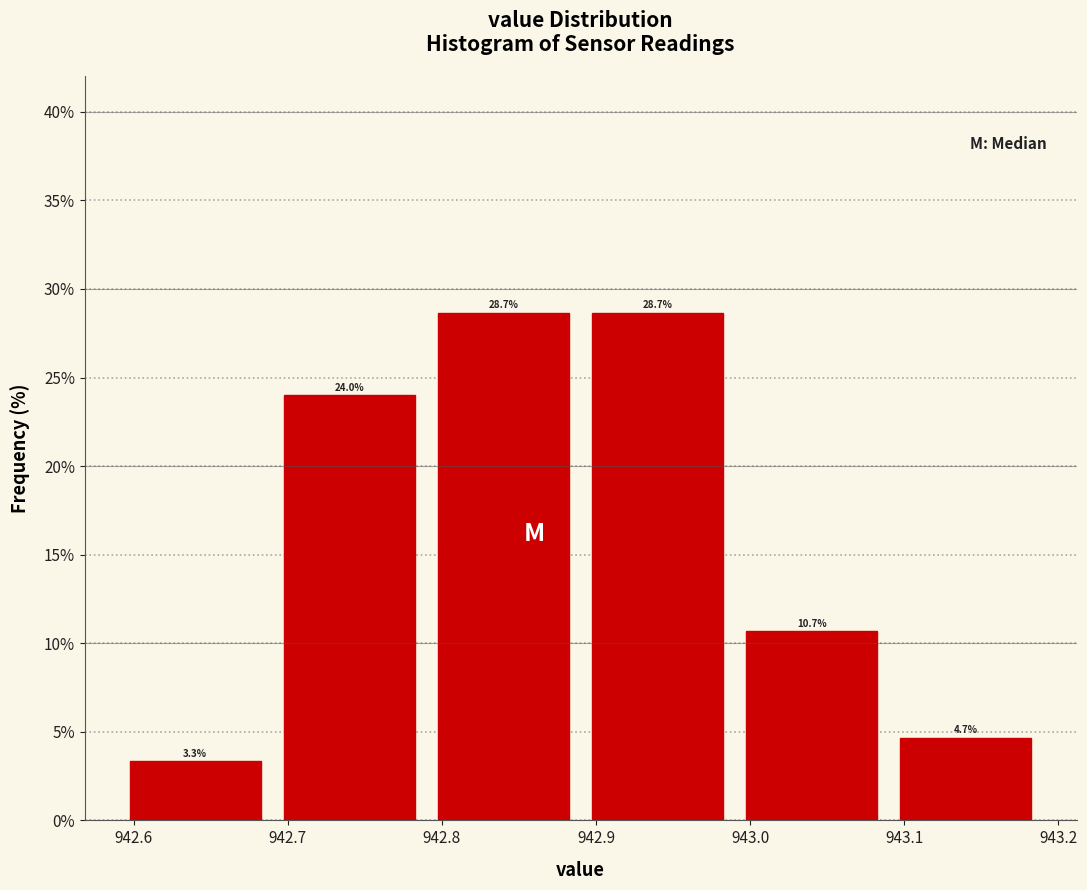

Reading left to right, transcribe this chart: for each bar, give the range it covers on the x-axis and its height.

942.59 to 942.69: 3.3
942.69 to 942.79: 24.0
942.79 to 942.89: 28.7
942.89 to 942.99: 28.7
942.99 to 943.09: 10.7
943.09 to 943.19: 4.7